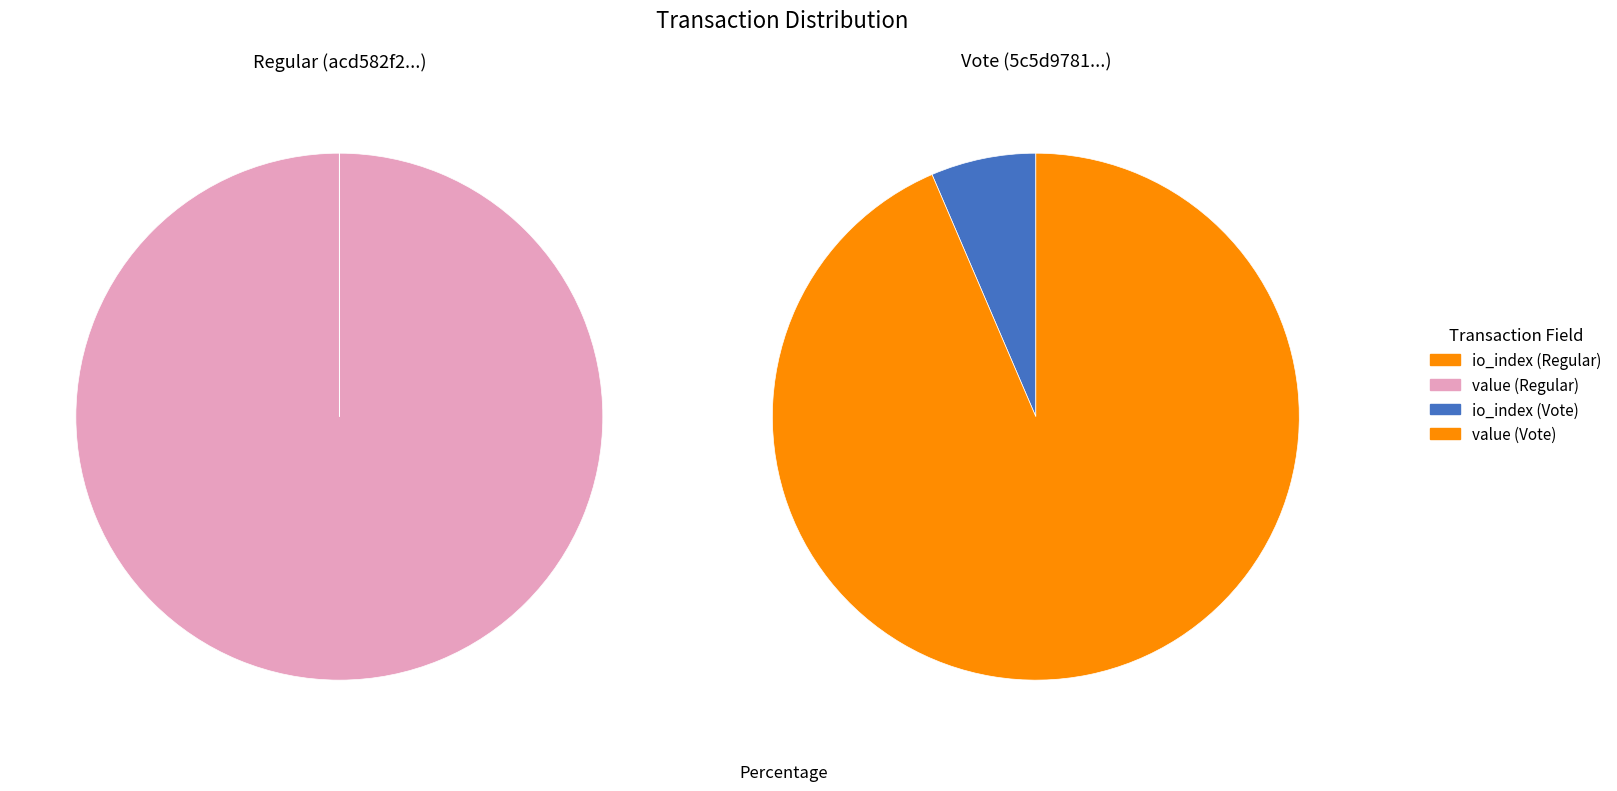

How many slices are in this pie chart?

2